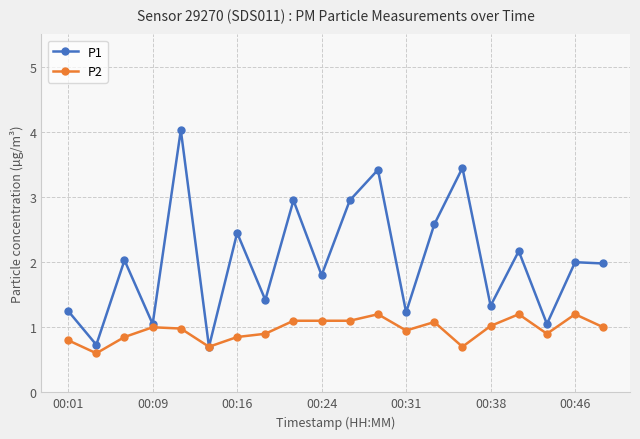

What is the value of the P1 point at the 2nd from the left?

0.7